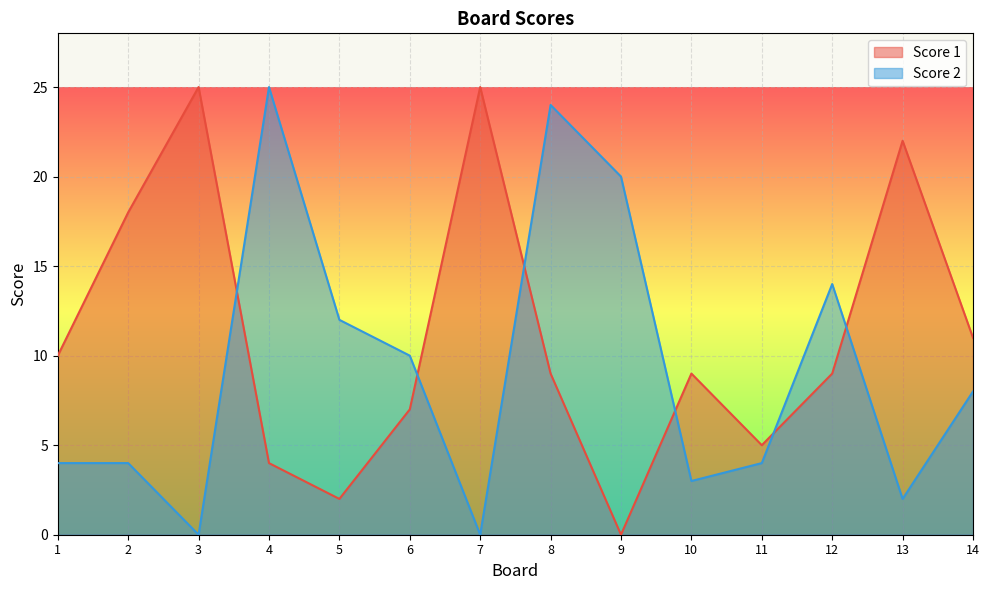

Where is Score 1 nearest to the value 12?

14